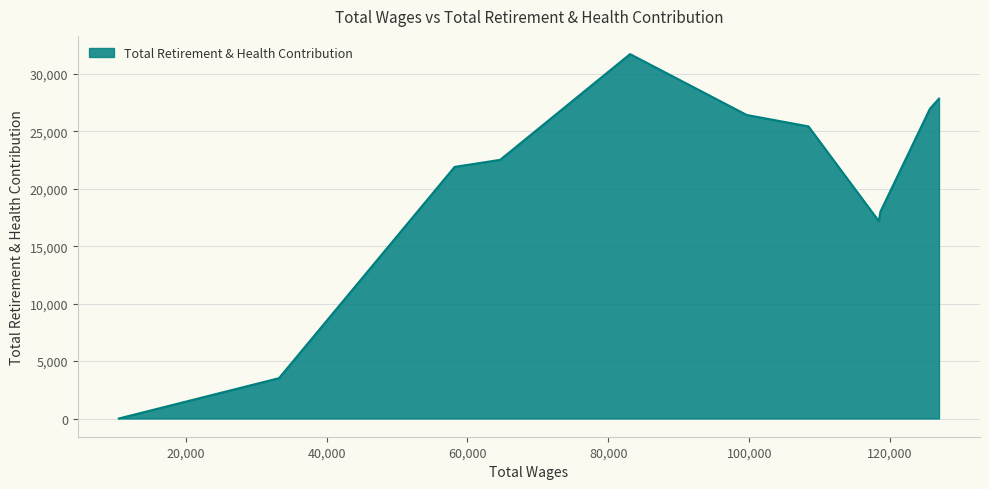

What is the greatest value displayed?

31719